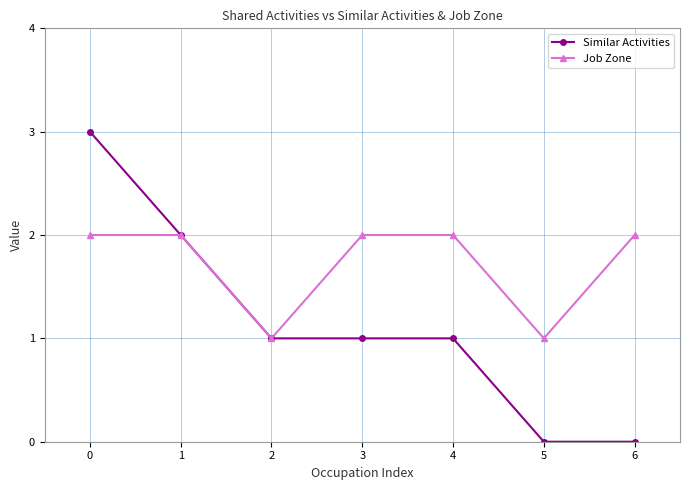

List the series in order of their overall mean, lowest first.

Similar Activities, Job Zone